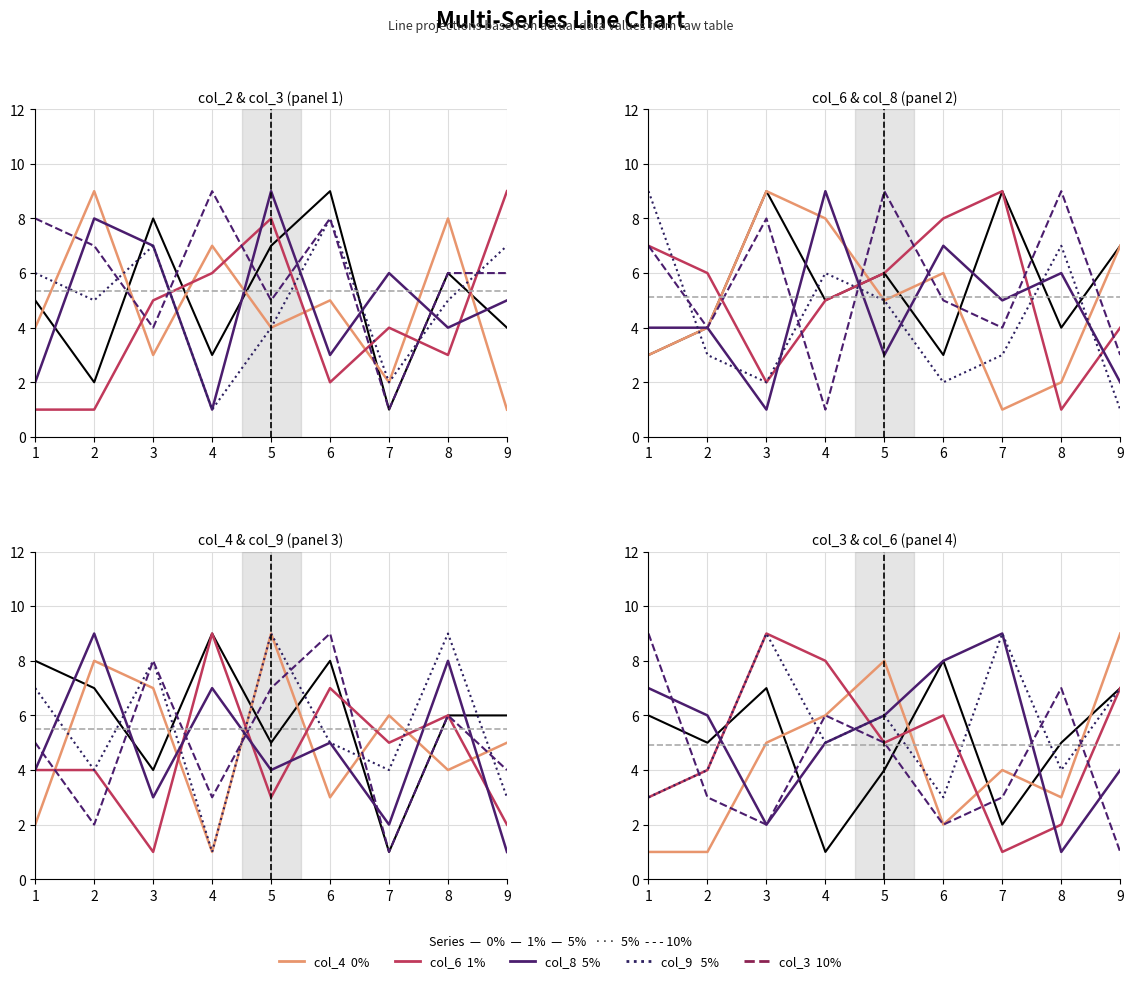

What is the maximum value shown in the chart?

9